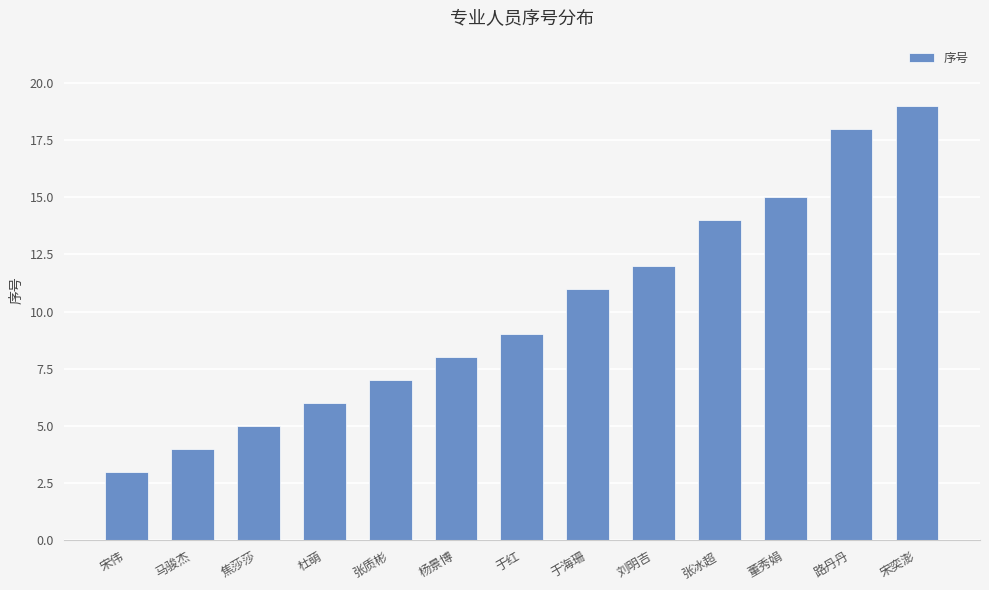

Reading left to right, transcribe all the data shown in this chart.

宋伟=3	马骏杰=4	焦莎莎=5	杜萌=6	张质彬=7	杨景博=8	于红=9	于海珊=11	刘明吉=12	张冰超=14	董秀娟=15	路丹丹=18	宋奕澎=19